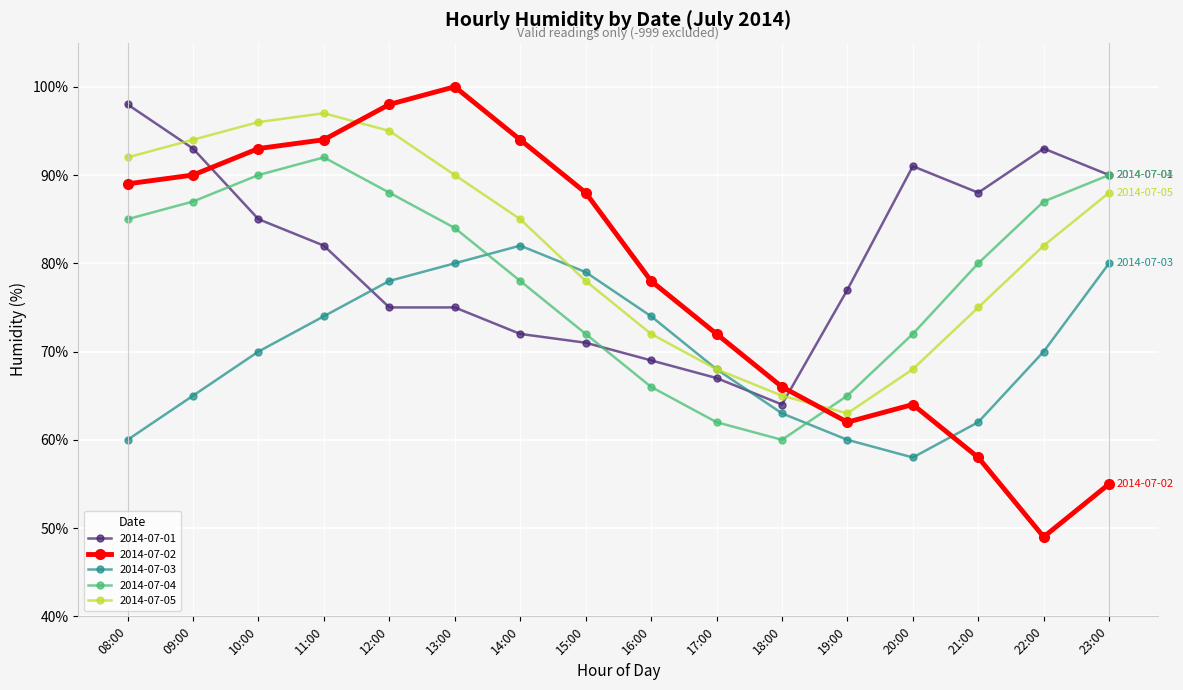

What is the difference between the maximum and second lowest values in the 2014-07-04 series?

30